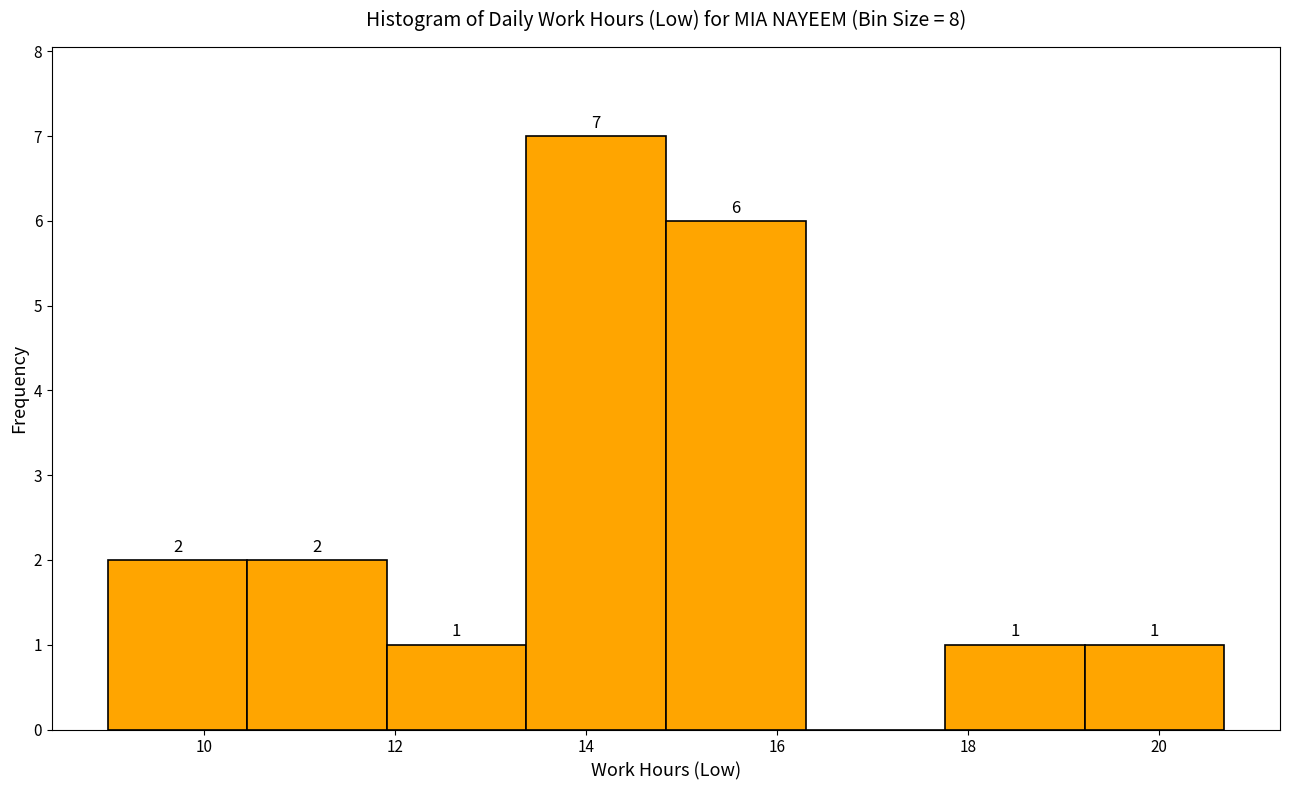

Over which range of the x-axis is the bar tallest?

13.4 to 14.8